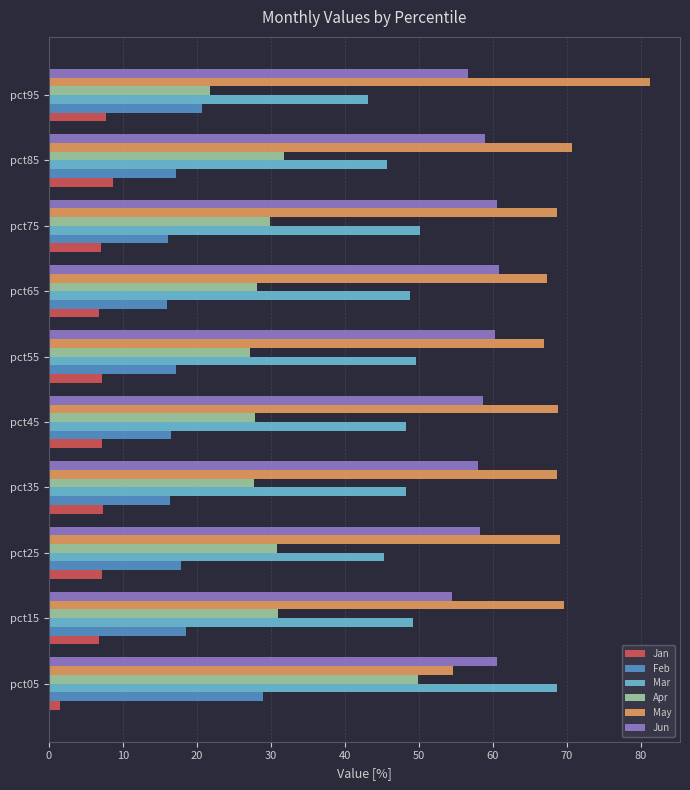

Which series has the largest total across all categories?

May